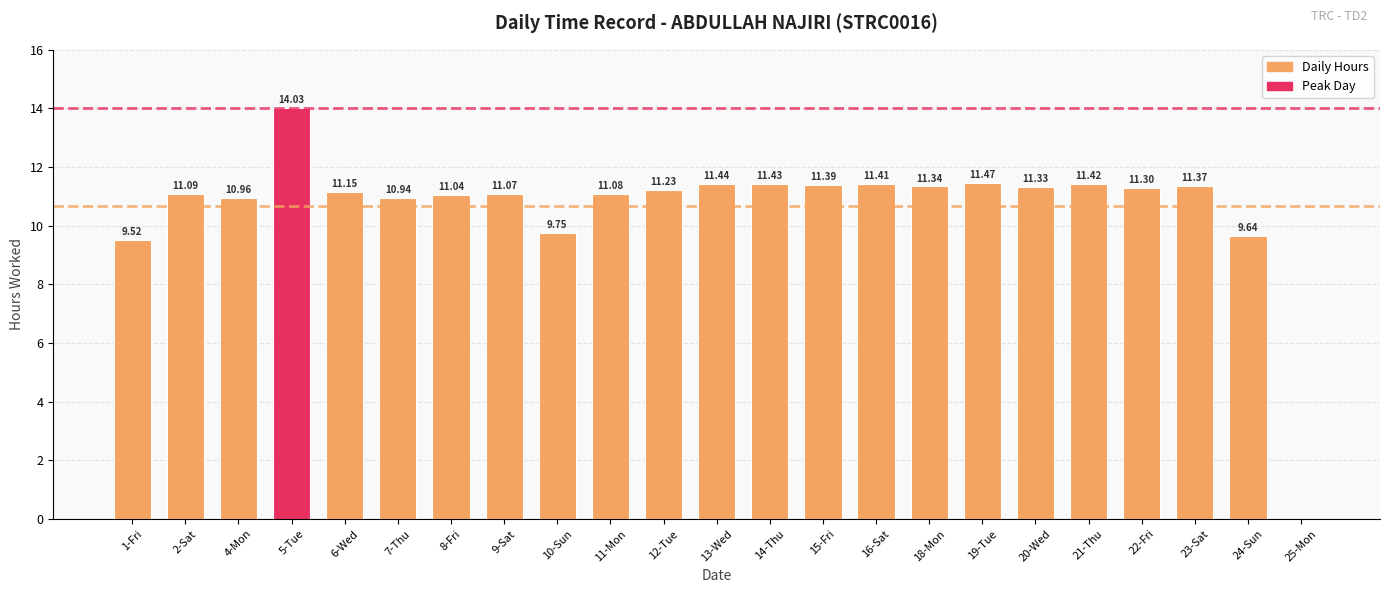

What is the sum of the values at 1-Fri and 21-Thu?

20.9